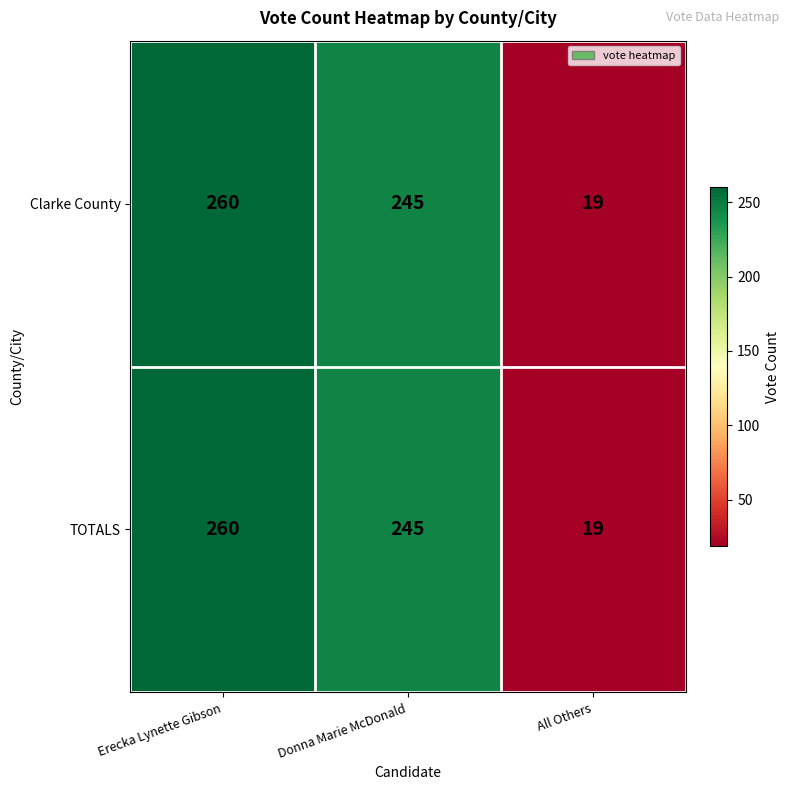

At which label does TOTALS first exceed 245?

Erecka Lynette Gibson